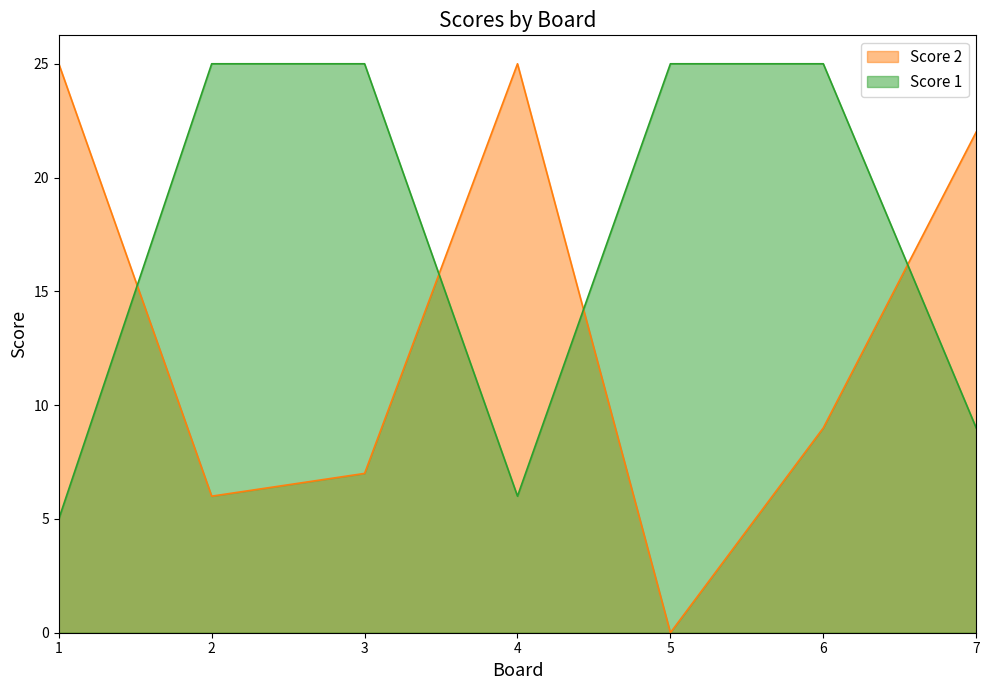

What are all the series names shown in the legend?

Score 2, Score 1